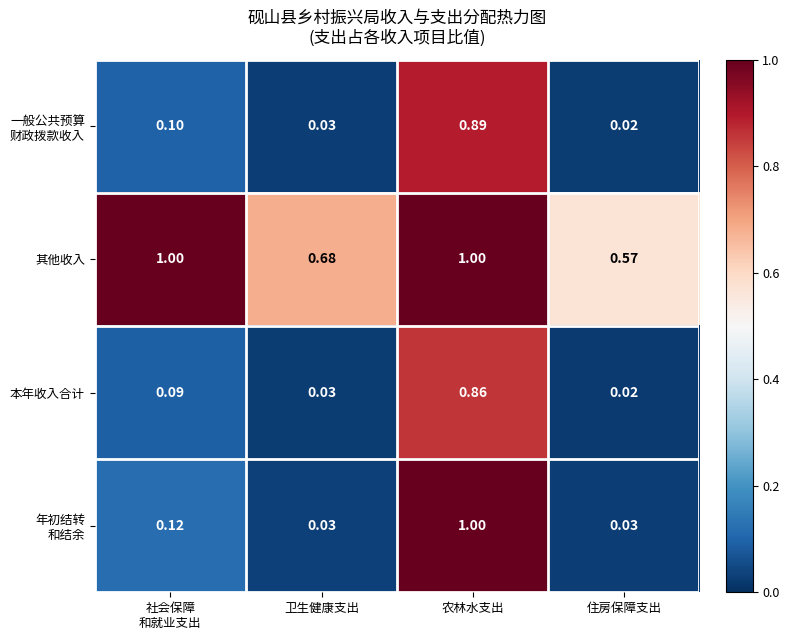

Which label corresponds to the smallest value in the chart?

住房保障支出